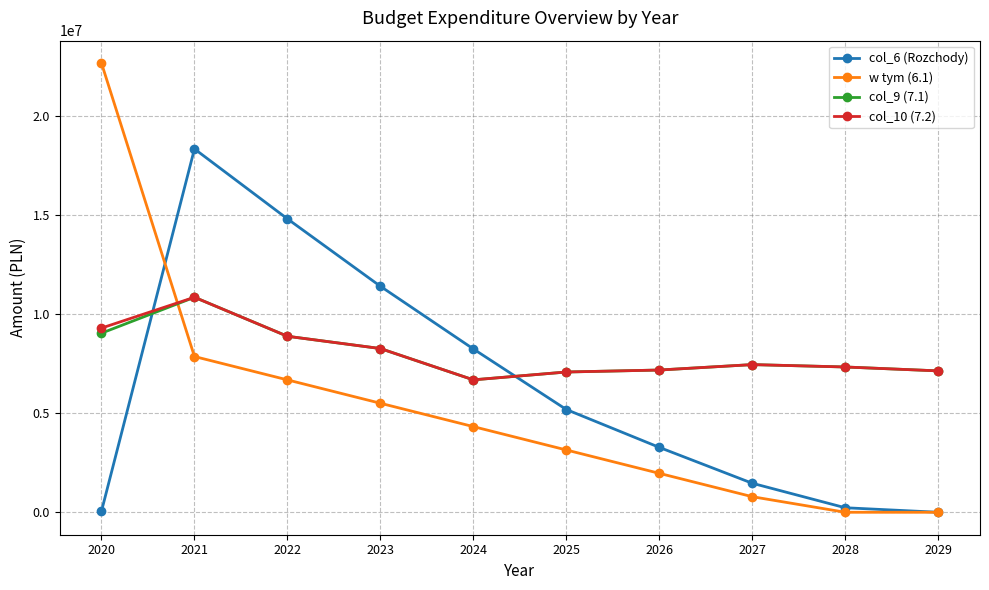

True or false: col_10 (7.2) has more than 0 points higher than both neighbors.

True